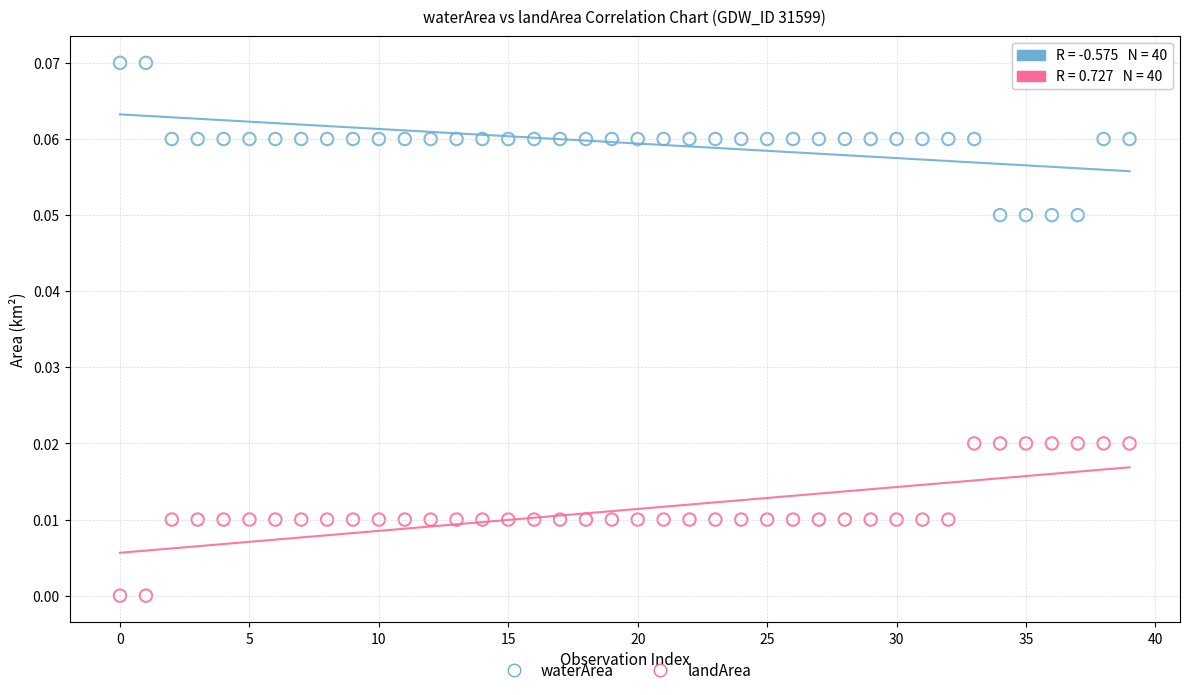

Which series contains the lowest Y value?

landArea